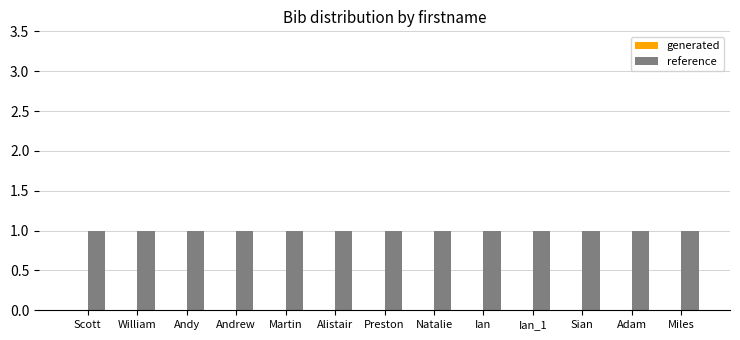

Which has a higher value, Sian or Andrew?

Sian